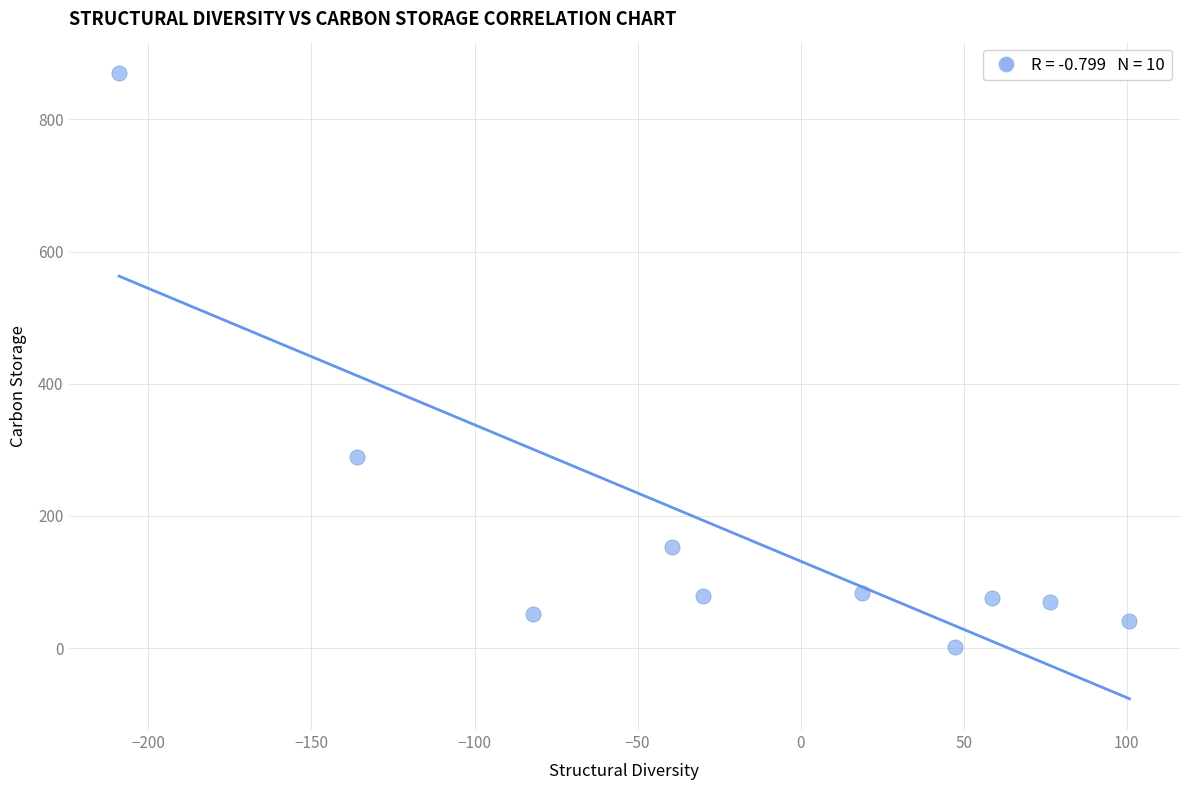

What Y value in the scatter plot is closest to 435?

289.7